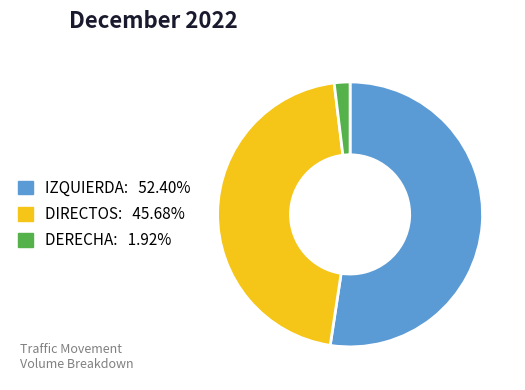

Is it true that DERECHA is 22% of the pie?

False